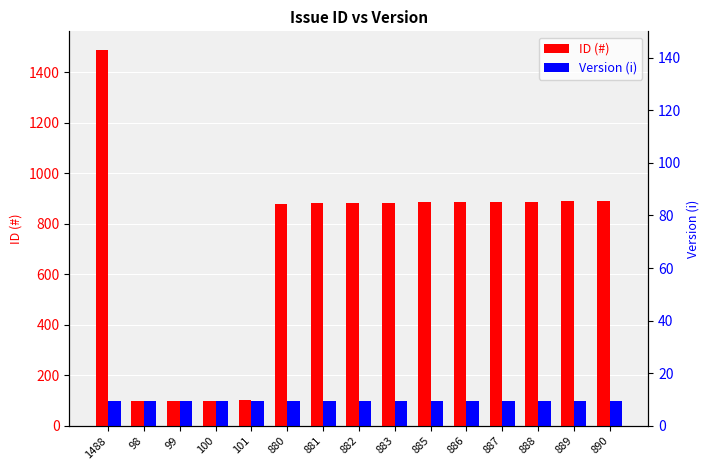

Which series has the largest total across all categories?

ID (#)